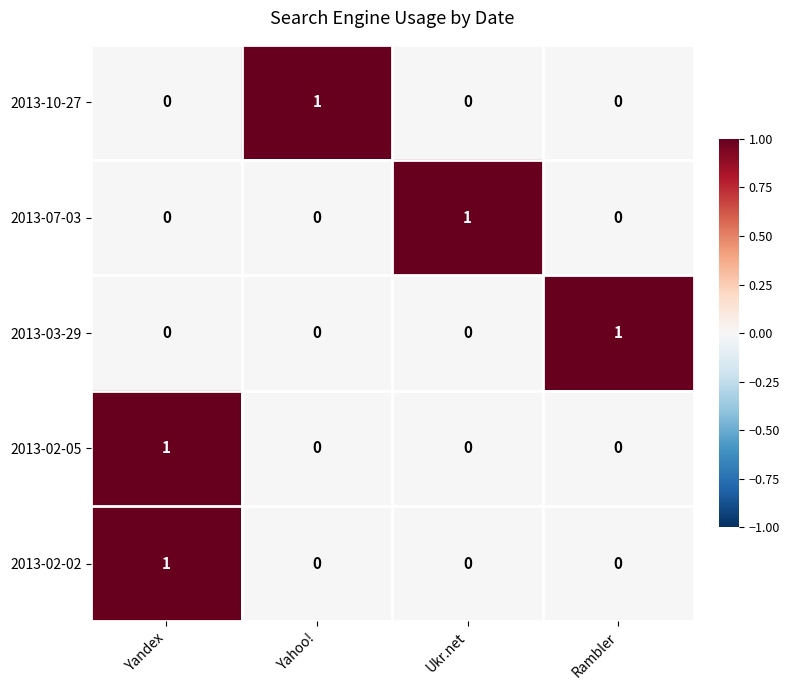

Reading right to left, extract all data points from this chart.

2013-10-27: Rambler=0	Ukr.net=0	Yahoo!=1	Yandex=0
2013-07-03: Rambler=0	Ukr.net=1	Yahoo!=0	Yandex=0
2013-03-29: Rambler=1	Ukr.net=0	Yahoo!=0	Yandex=0
2013-02-05: Rambler=0	Ukr.net=0	Yahoo!=0	Yandex=1
2013-02-02: Rambler=0	Ukr.net=0	Yahoo!=0	Yandex=1